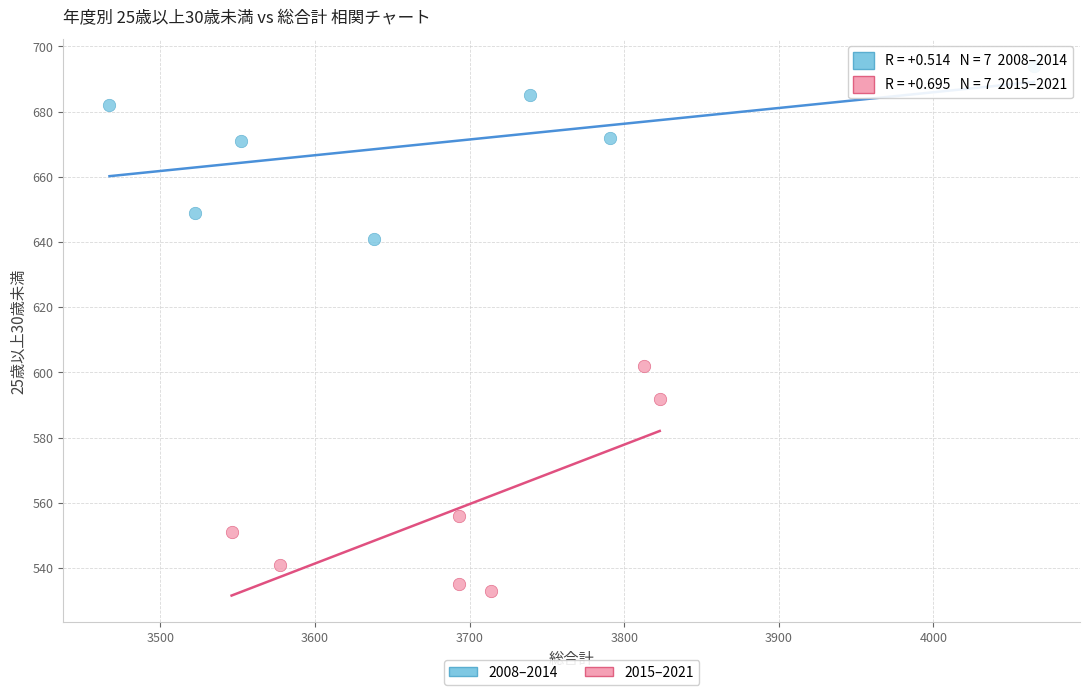

Which series reaches the minimum Y coordinate?

2015–2021